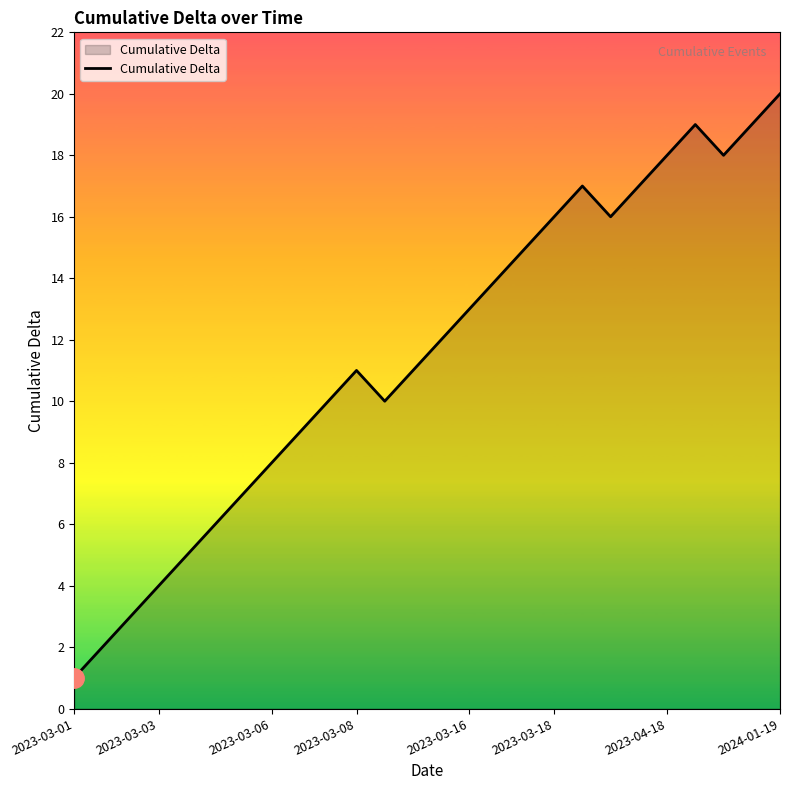

What is the greatest value displayed?

20